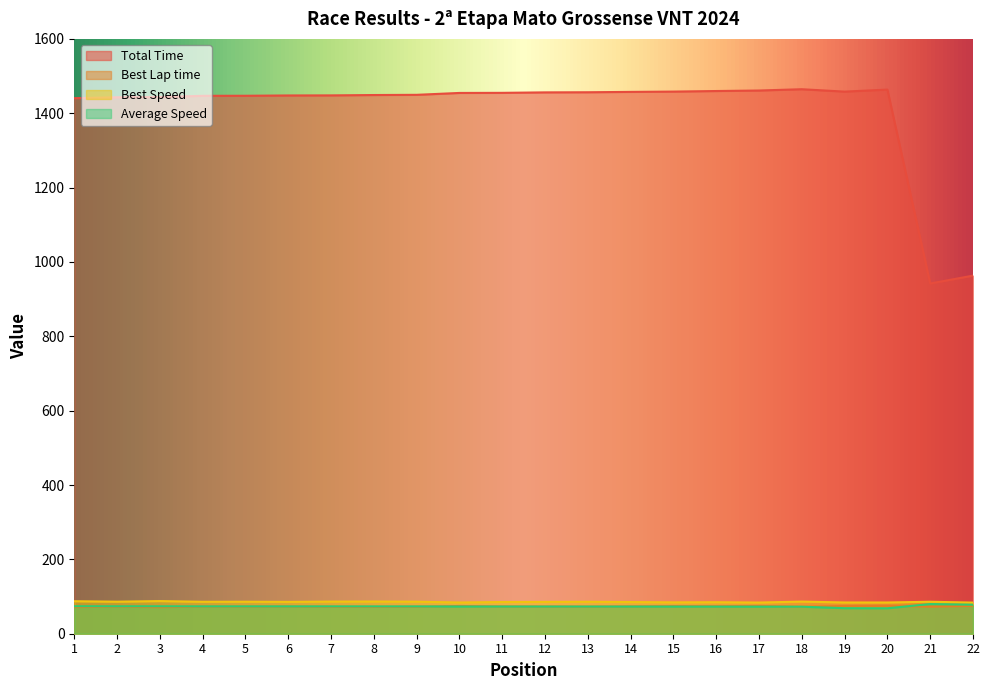

Rank the series at 14 from highest to lowest value.

Total Time, Best Speed, Best Lap time, Average Speed